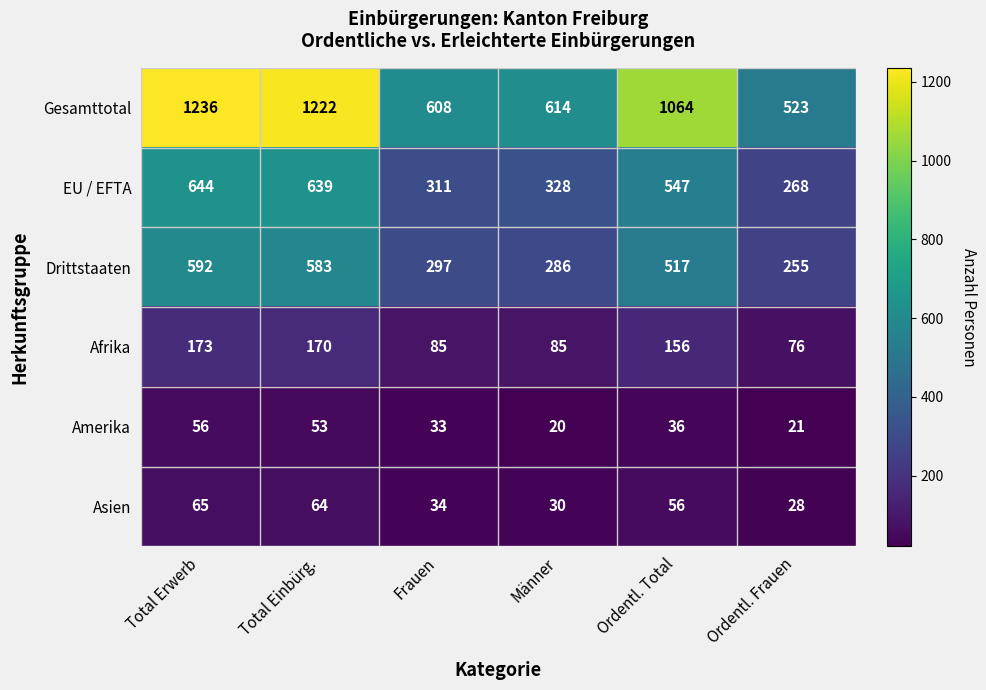

What is the smallest value displayed?

20